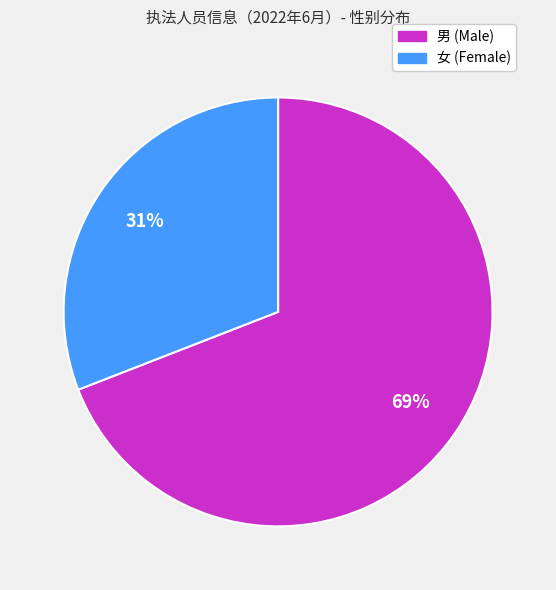

To the nearest percent, what is the average slice percentage?

50%